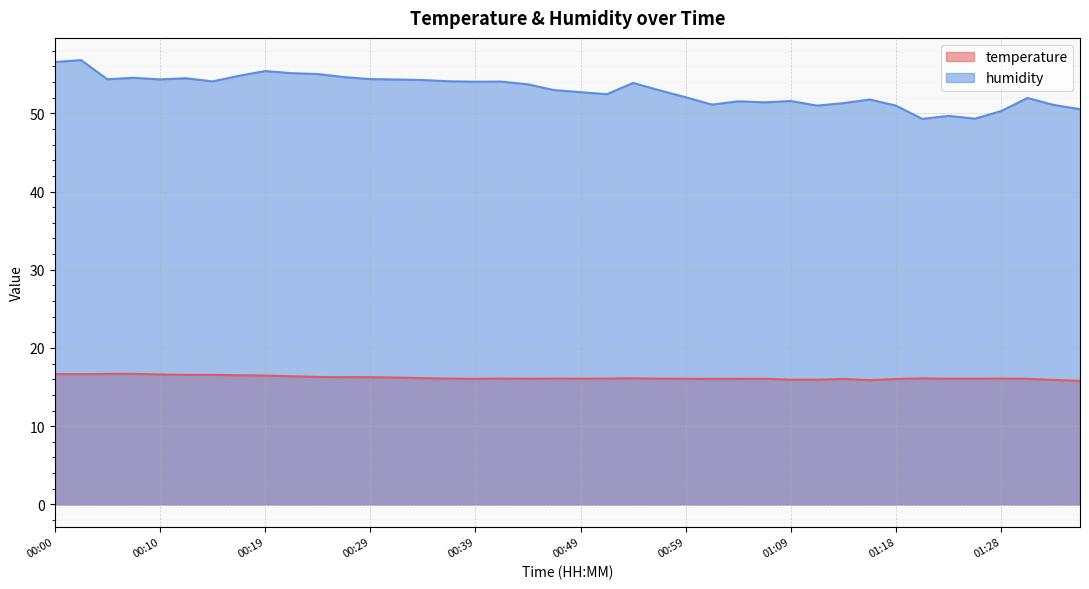

What is the label of the 19th point from the left?

00:44